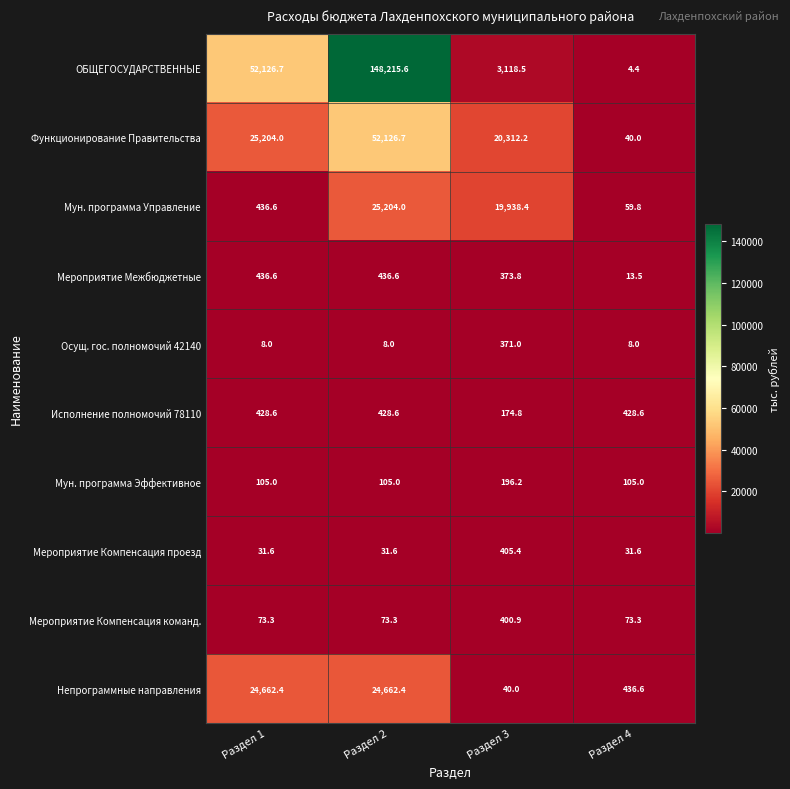

The Мун. программа Управление series shows 7667.1 at Раздел 3. True or false?

False